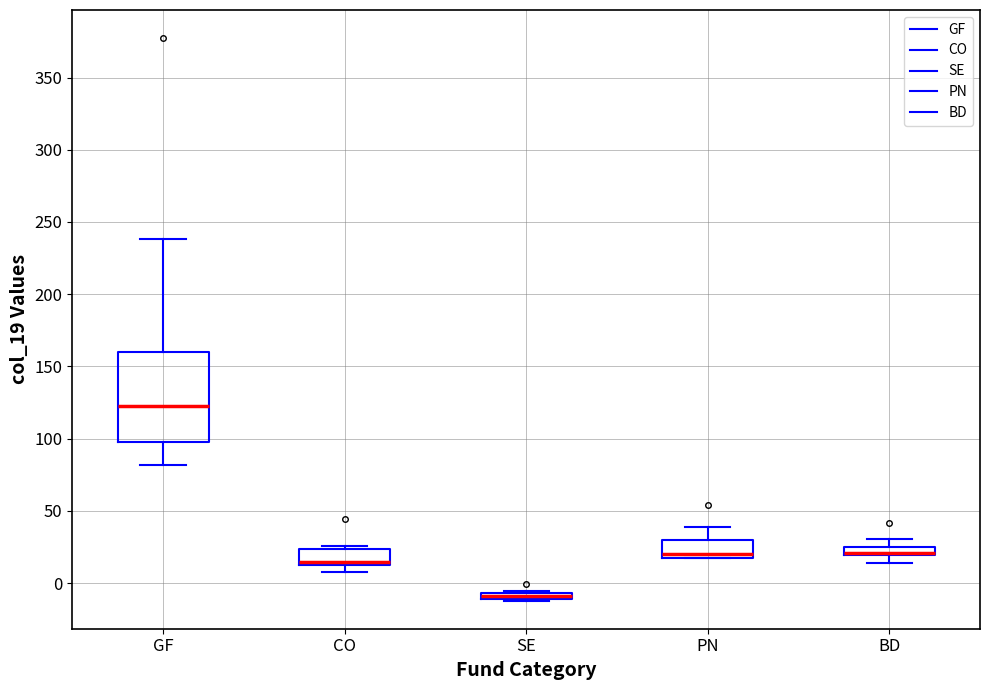

Where is the upper edge of the box for BD on the y-axis? The values are not printed on the chart, so give them approximately, as read against the axis.

25